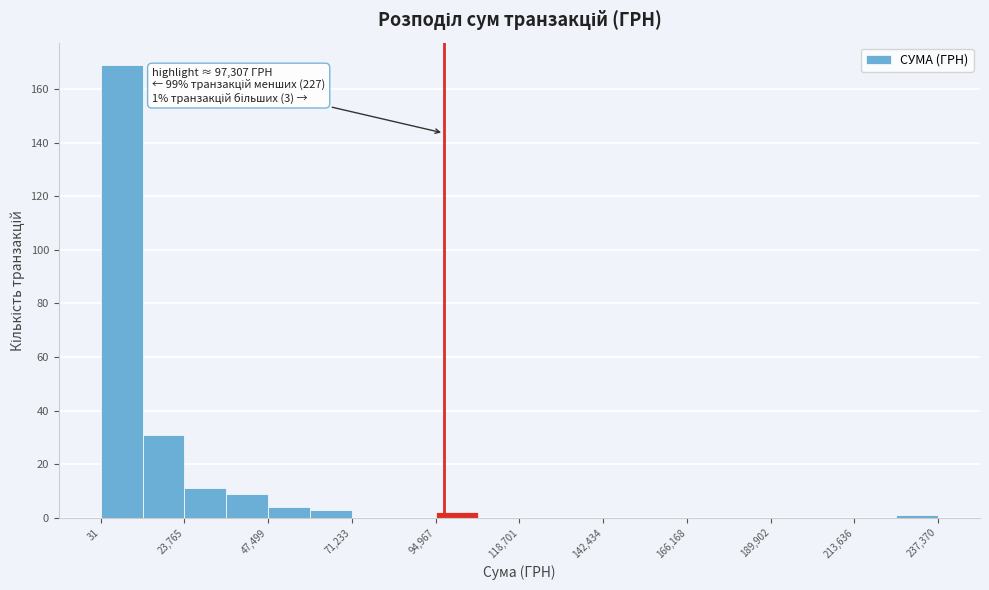

Around what value on the x-axis is the tallest bar? Give the approximate position of its centre, as read against the axis.

5000